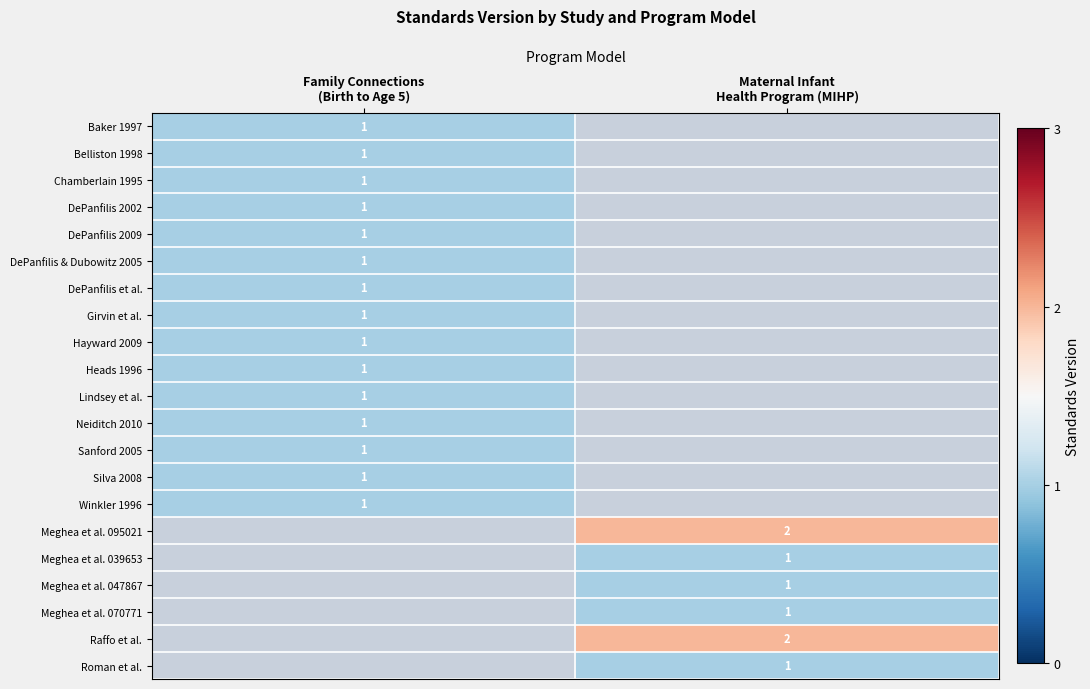

At which label is Silva 2008 closest to 1?

Family Connections (Birth to Age 5)